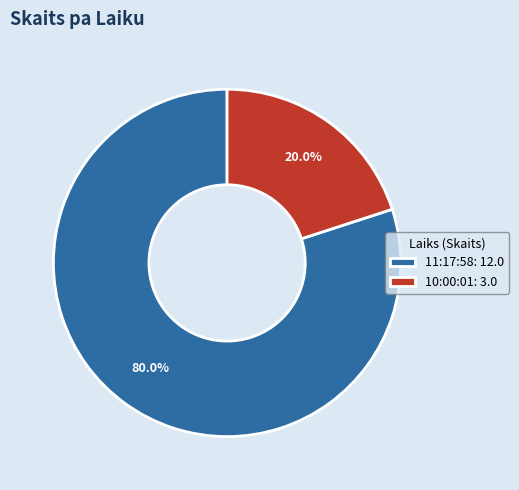

To the nearest percent, what is the difference between the 11:17:58 and 10:00:01 slice percentages?

60%